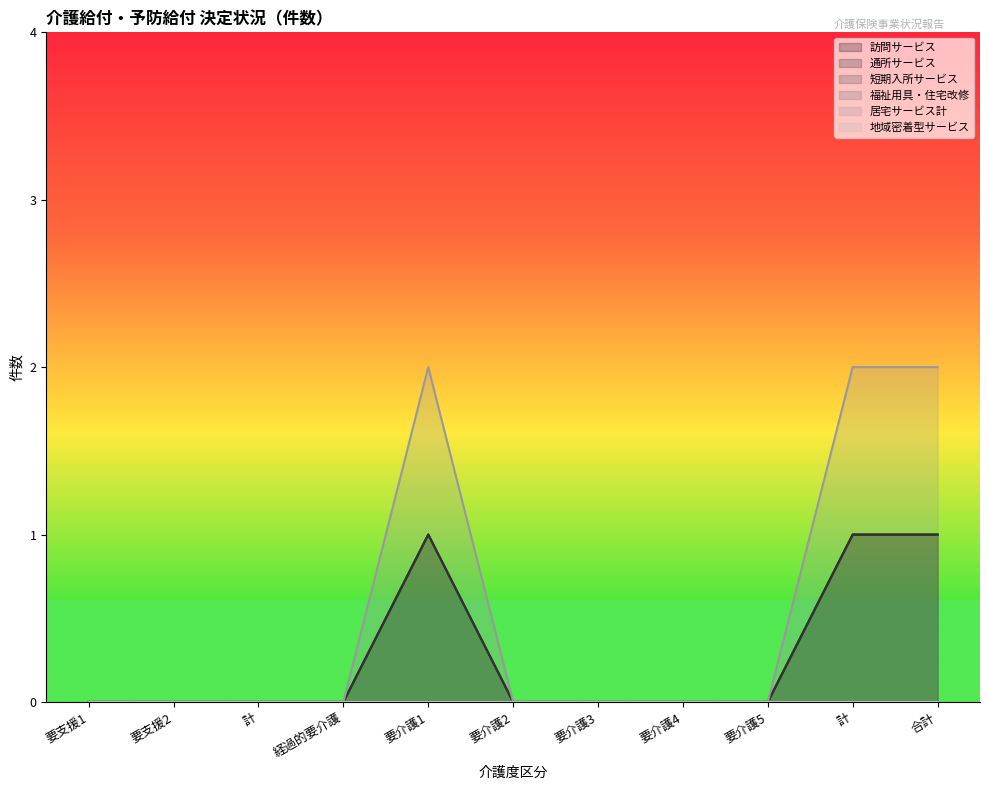

Reading left to right, what are all the values shown in this chart?

訪問サービス: 0	0	0	0	1	0	0	0	0	1	1
通所サービス: 0	0	0	0	1	0	0	0	0	1	1
居宅サービス計: 0	0	0	0	2	0	0	0	0	2	2